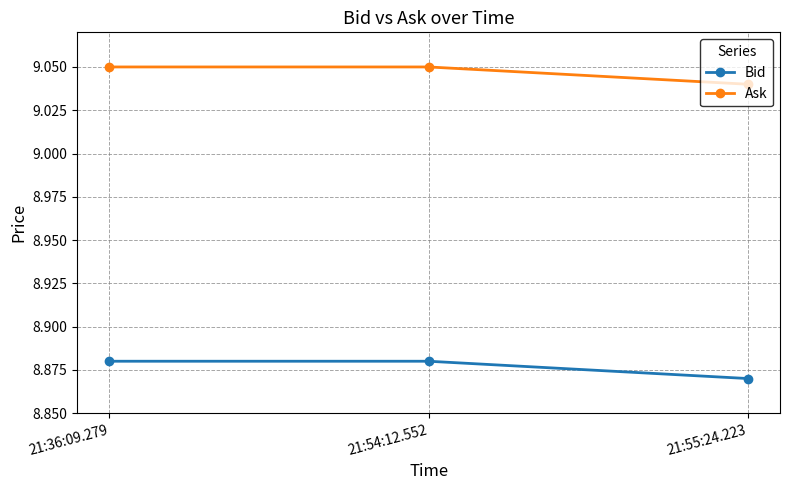

What is the label of the 3rd point from the left?

21:55:24.223